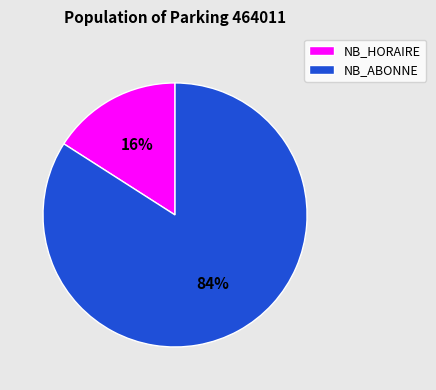

Combined, do NB_ABONNE and NB_HORAIRE account for over 50%?

Yes